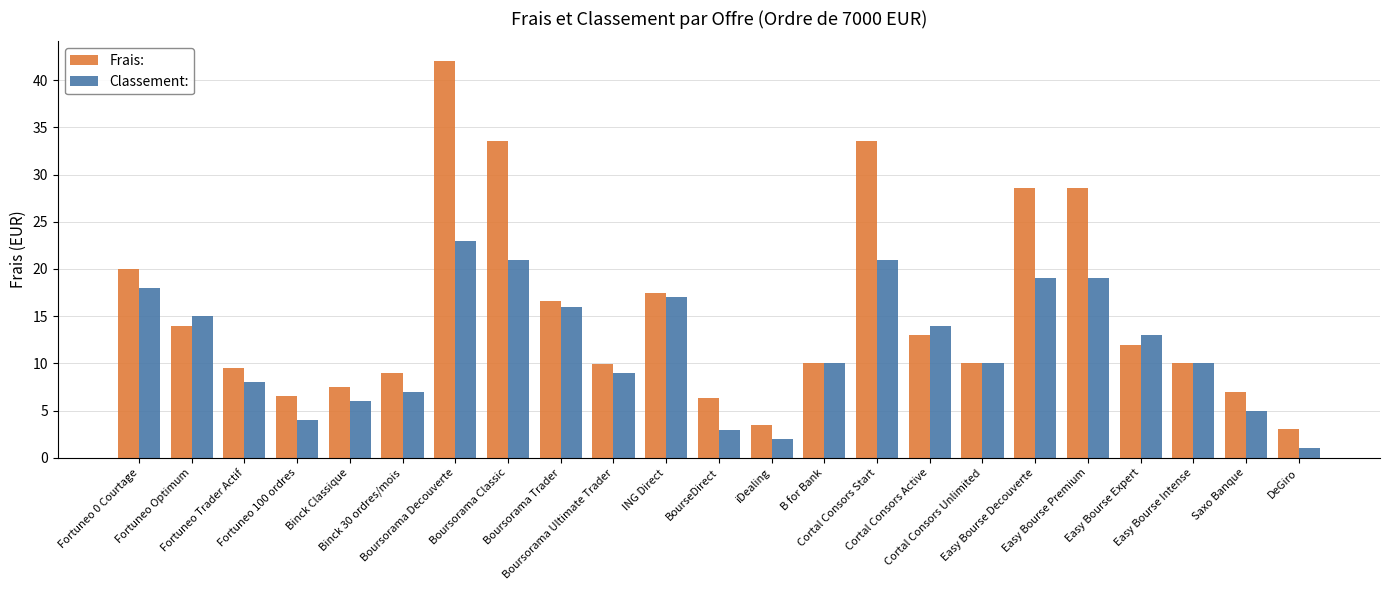

List the series in order of their peak value, lowest first.

Classement:, Frais: